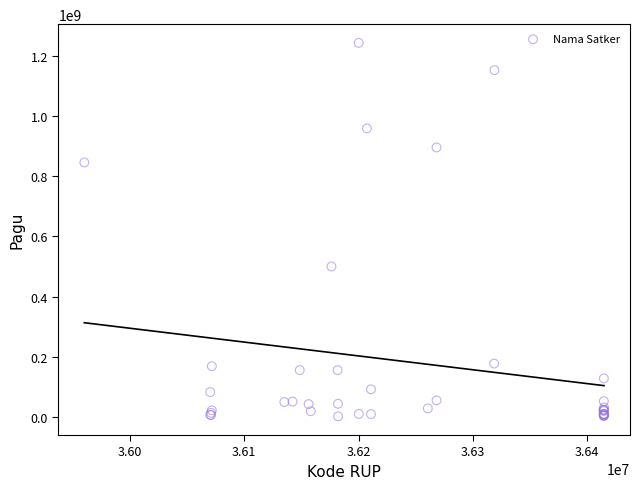

What Y value in the scatter plot is closest to 622840000?

499932000